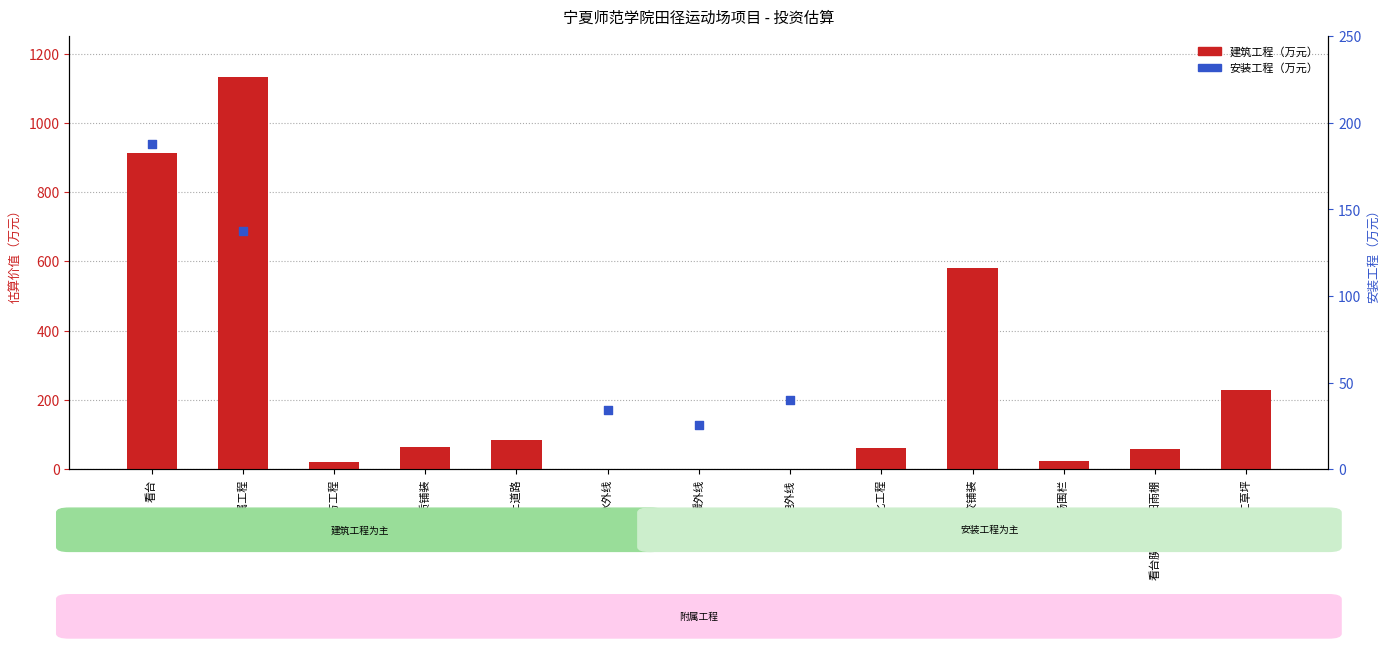

Is the value of 建筑工程（万元） at 硬质铺装 greater than the value of 安装工程（万元） at 水外线?

Yes